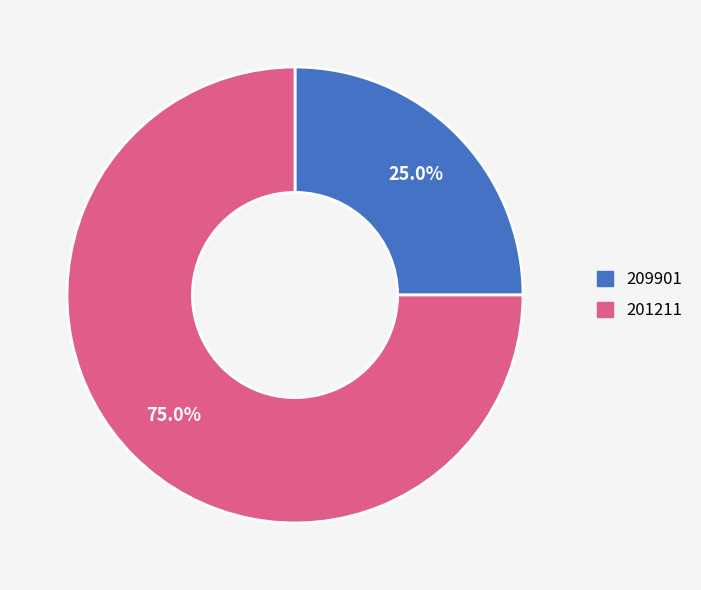

Which has a higher value, 201211 or 209901?

201211